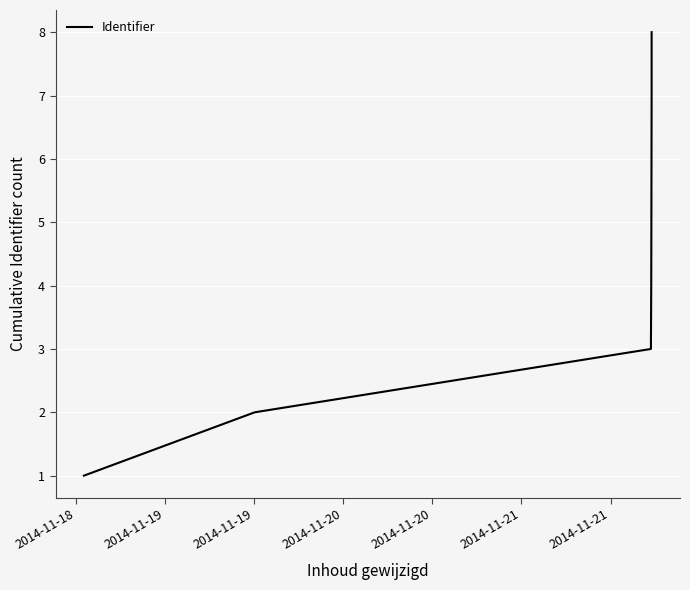

What is the difference between the maximum and second lowest values?

6